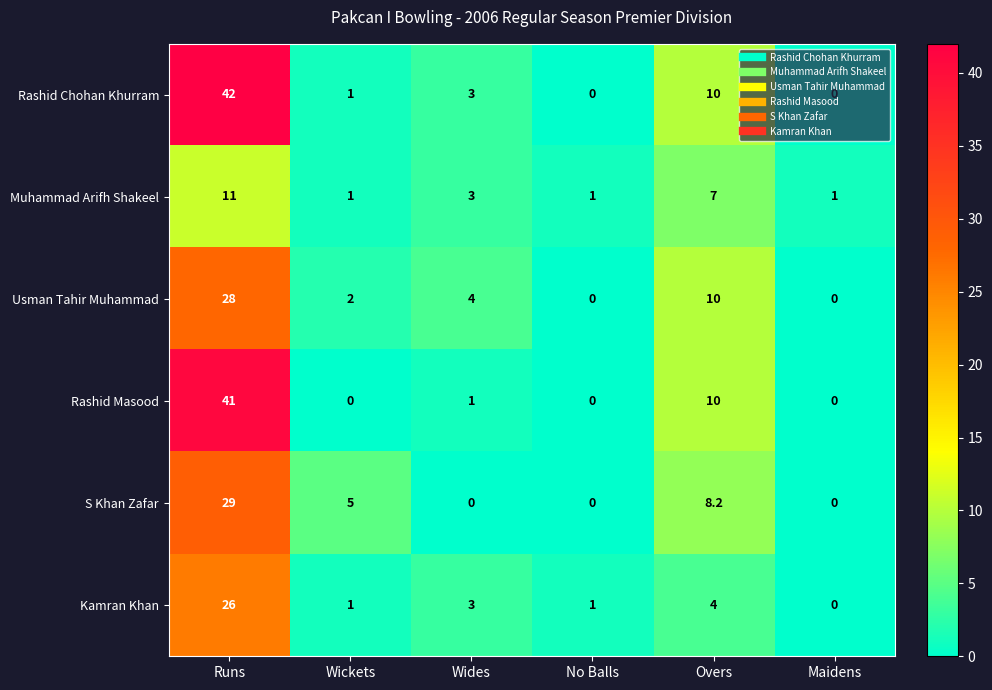

At which label does Kamran Khan first exceed 3?

Runs